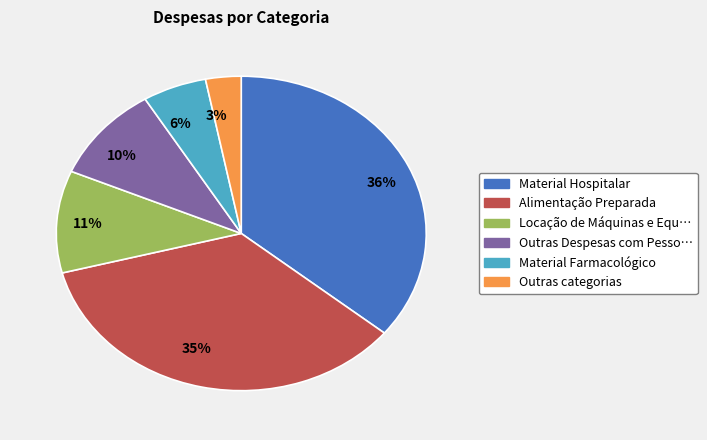

Is the sum of 11% and 36% greater than half?

No